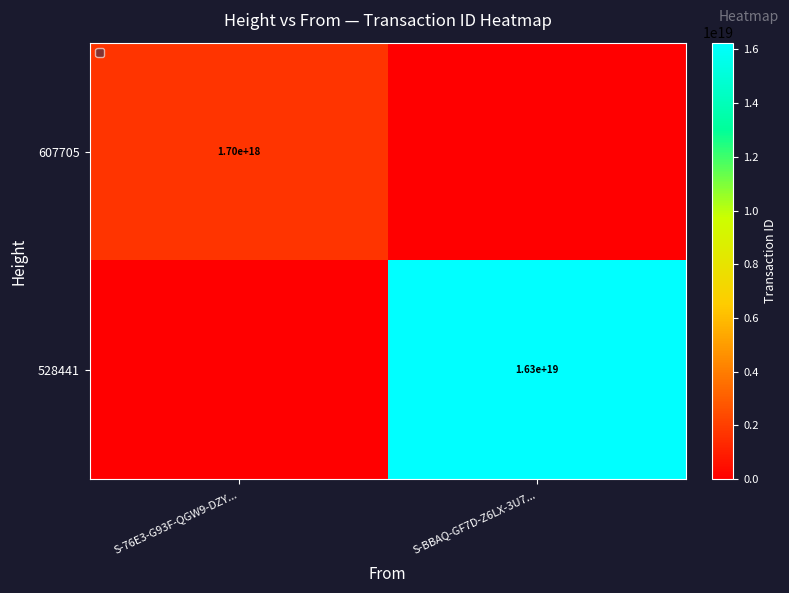

Which category has the highest value across all series?

S-BBAQ-GF7D-Z6LX-3U7...